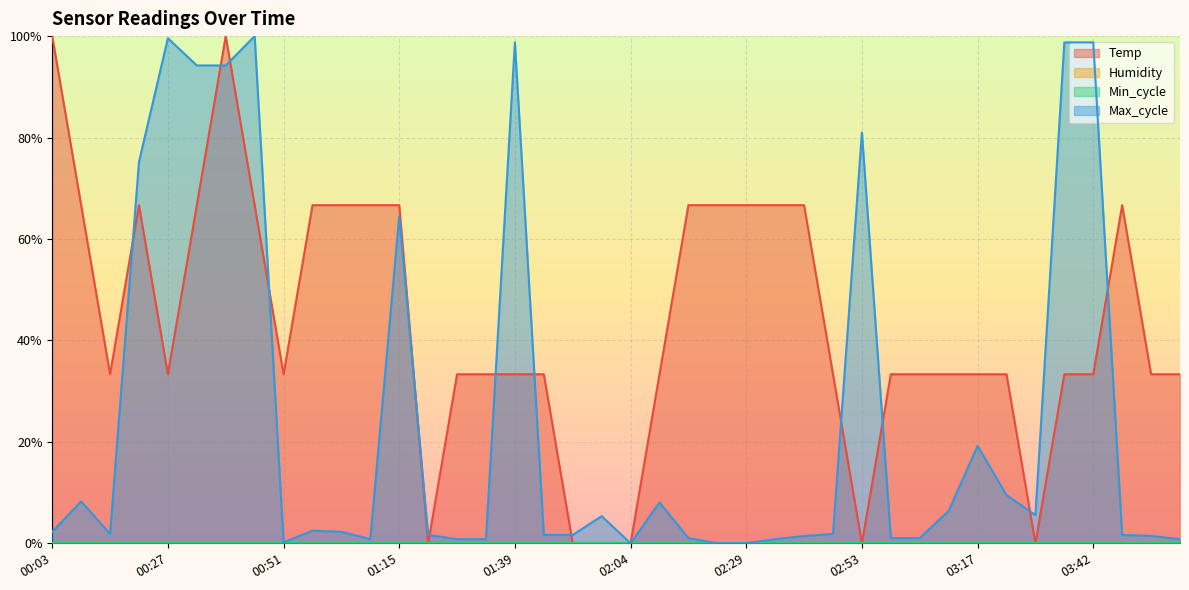

What is the sum of all Temp values?

17.3